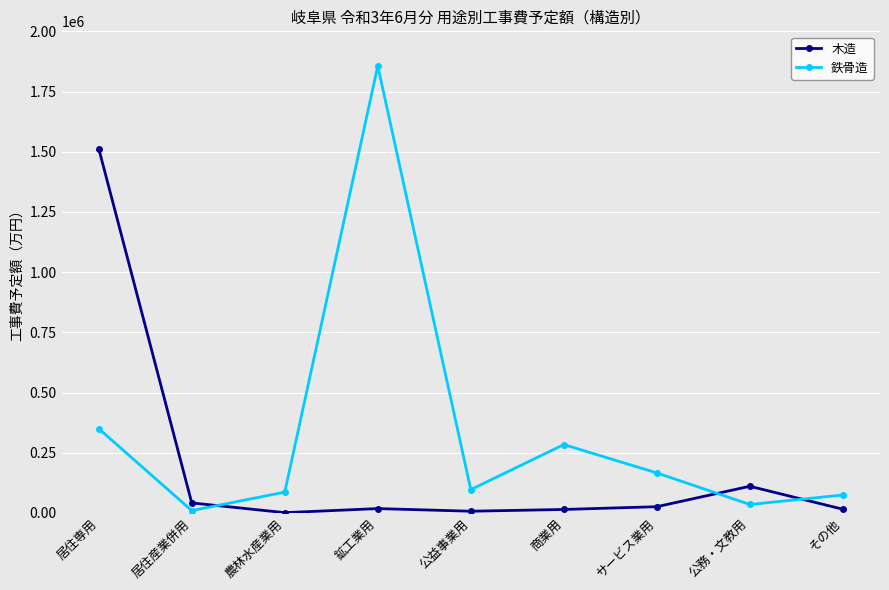

Which series changed the most between 居住専用 and 農林水産業用?

木造